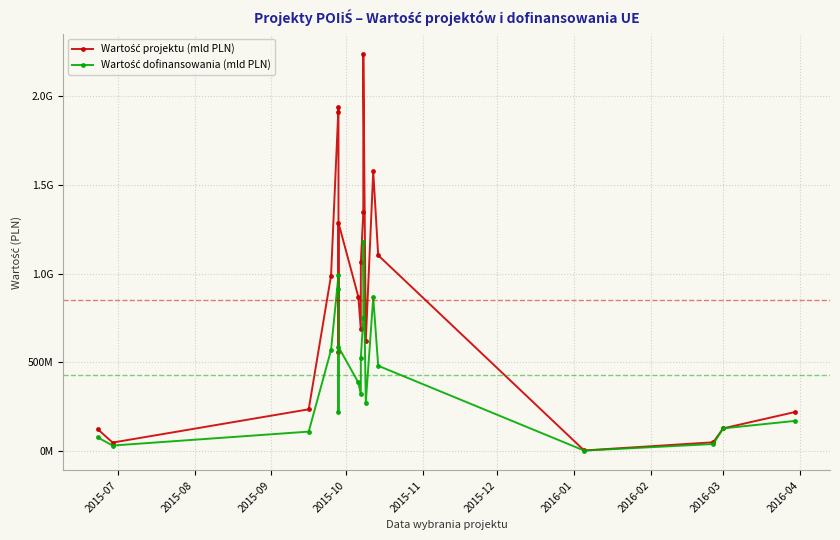

At how many categories does at least one series exceed 777177562?

10